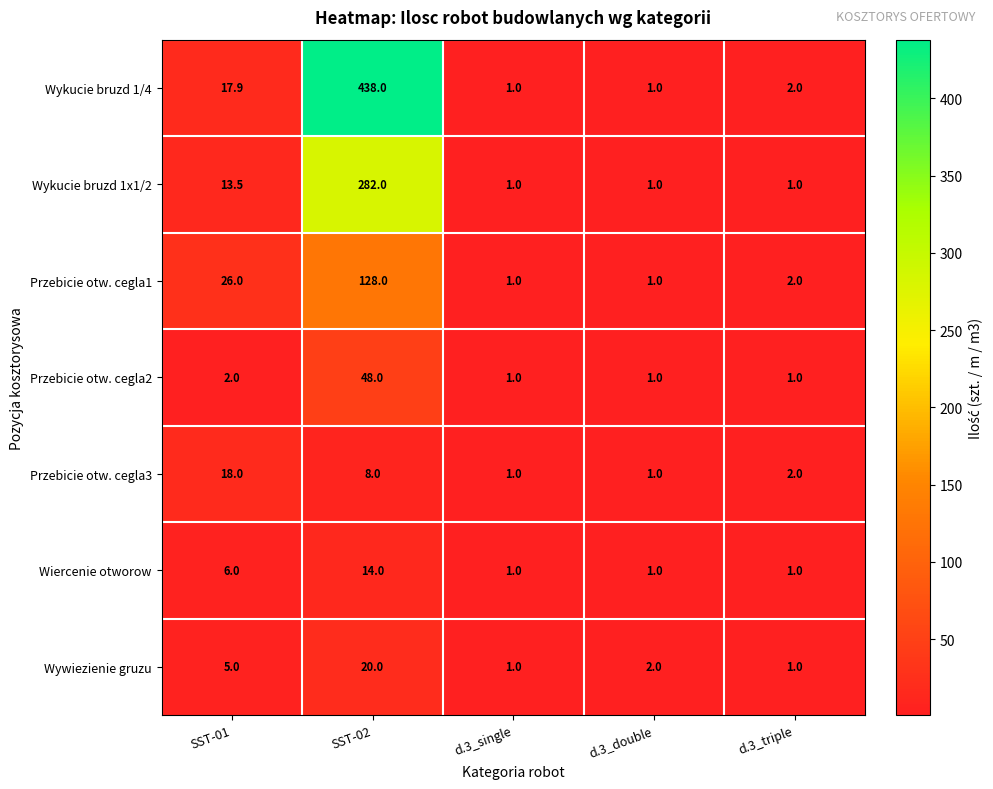

Is the value of Przebicie otw. cegla1 at SST-01 greater than the value of Przebicie otw. cegla2 at SST-02?

No